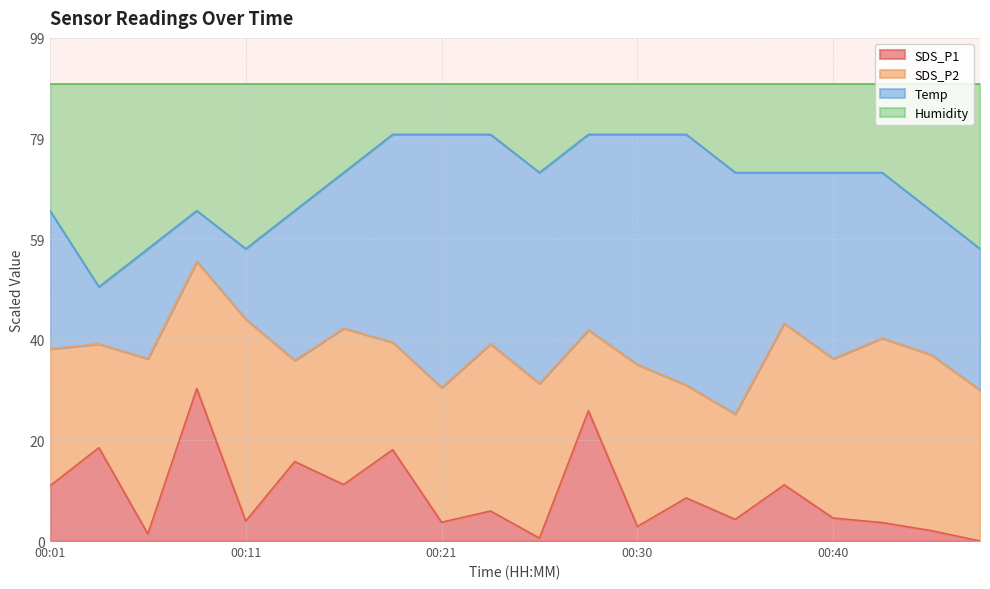

How many interior local valleys does the SDS_P2 series have?

6